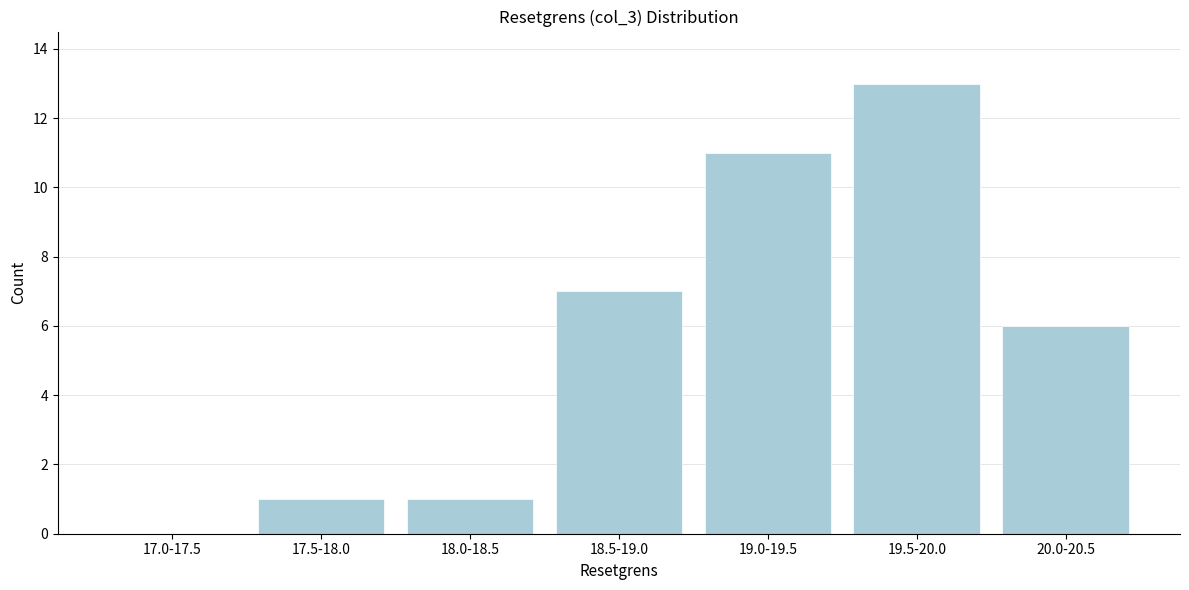

Reading left to right, what are all the values shown in this chart?

17.0-17.5=0	17.5-18.0=1	18.0-18.5=1	18.5-19.0=7	19.0-19.5=11	19.5-20.0=13	20.0-20.5=6